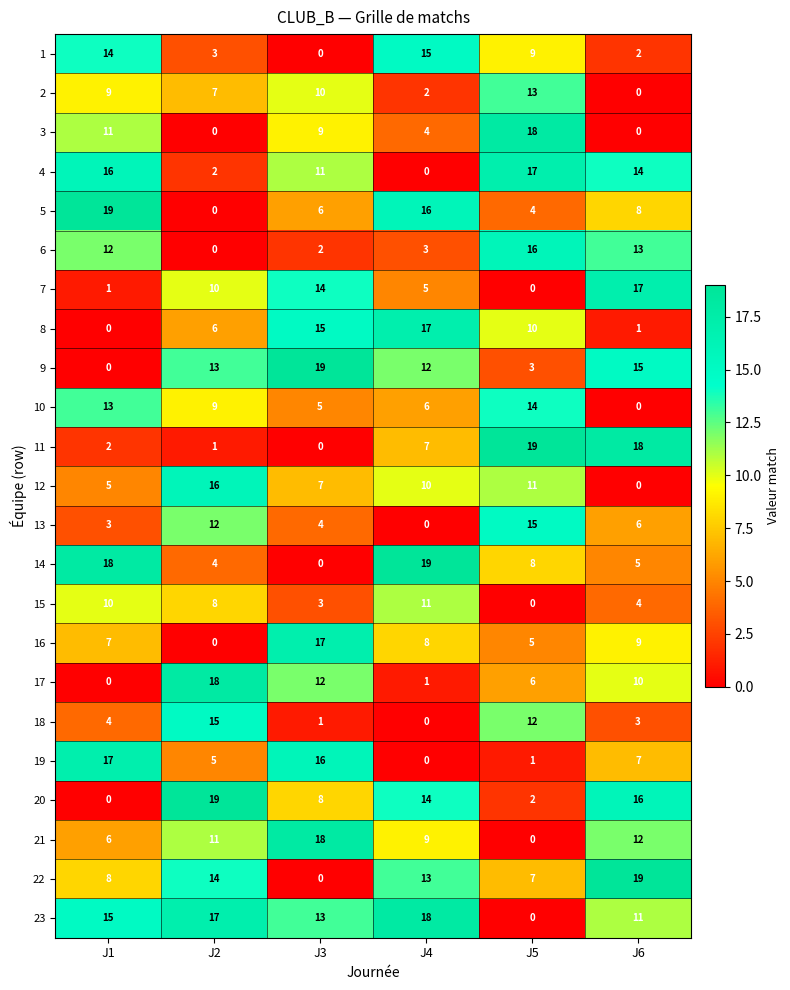

How many data points in 23 are less than 15?

3